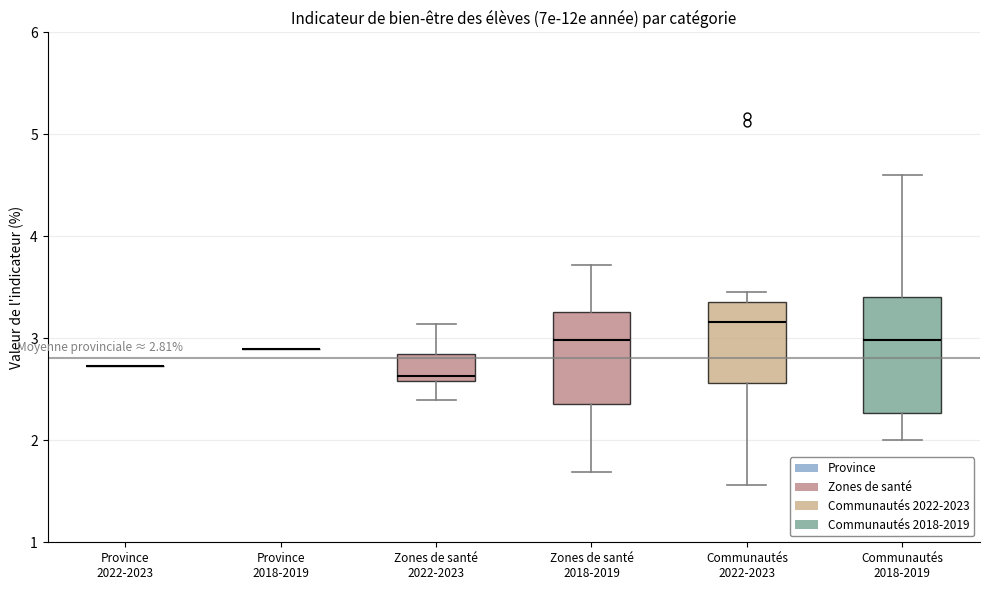

Comparing the boxes themselves (not the whiskers), which one is the tallest?

Communautés 2018-2019